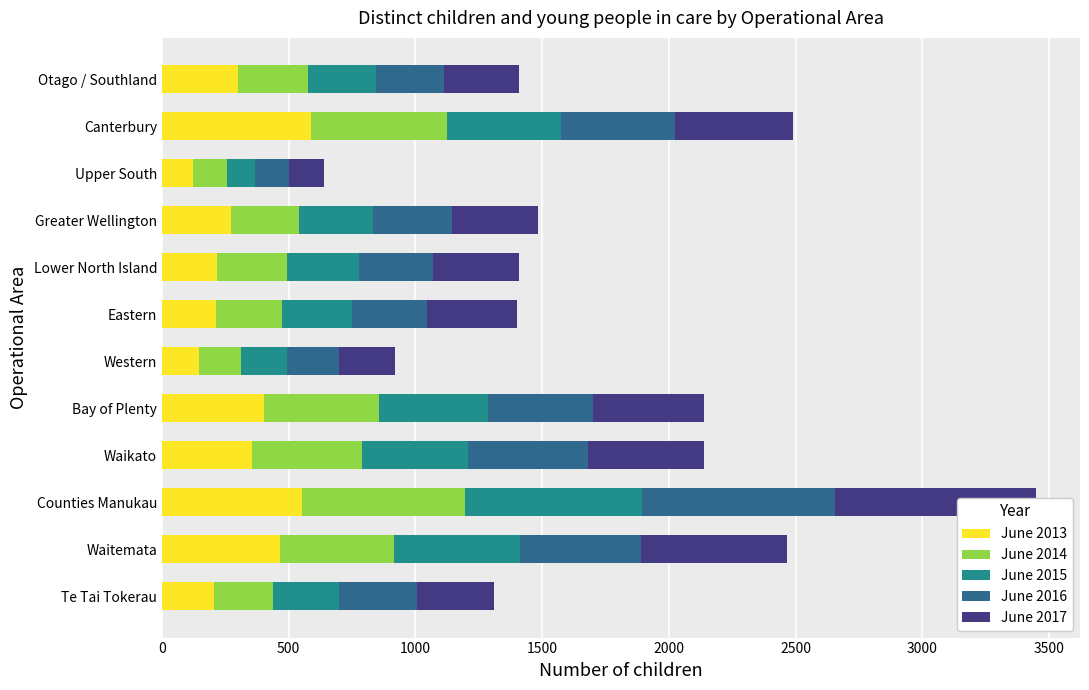

What value does the June 2017 series have at Canterbury?

465